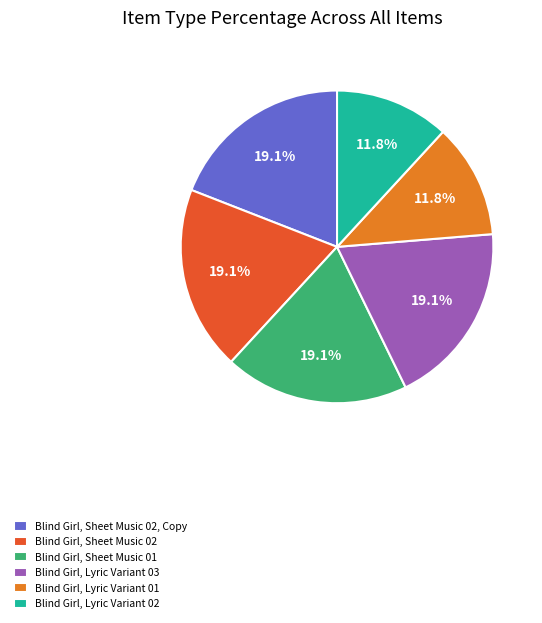

Approximately how many times larger is the value at Blind Girl, Lyric Variant 01 compared to Blind Girl, Sheet Music 01?

0.6